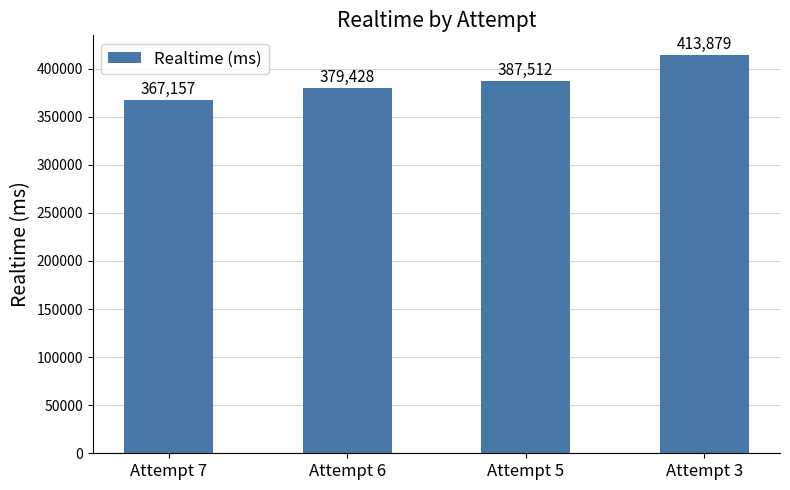

Where is the data nearest to the value 390518?

Attempt 5